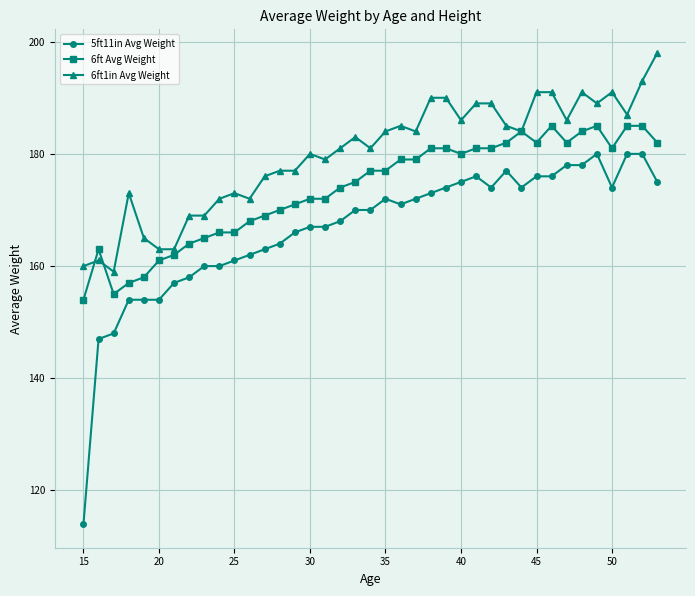

What is the sum of all 6ft1in Avg Weight values?

7016